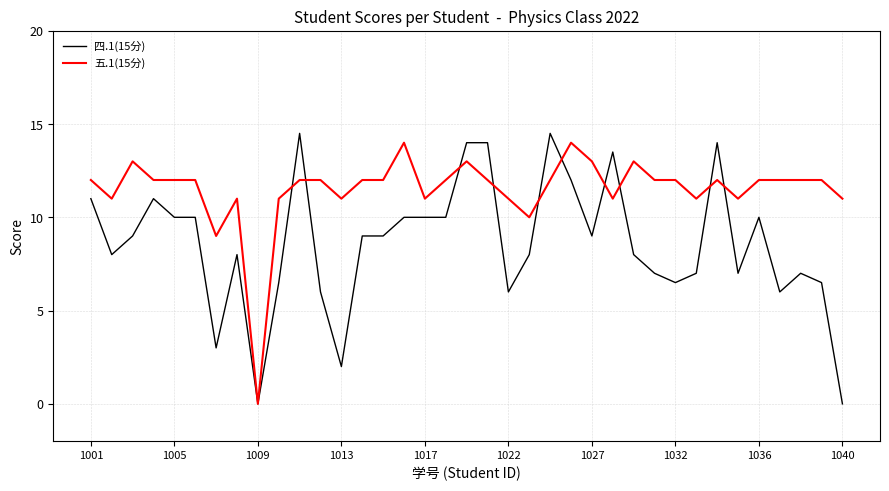

What is the average value of the 四.1(15分) series?

8.6